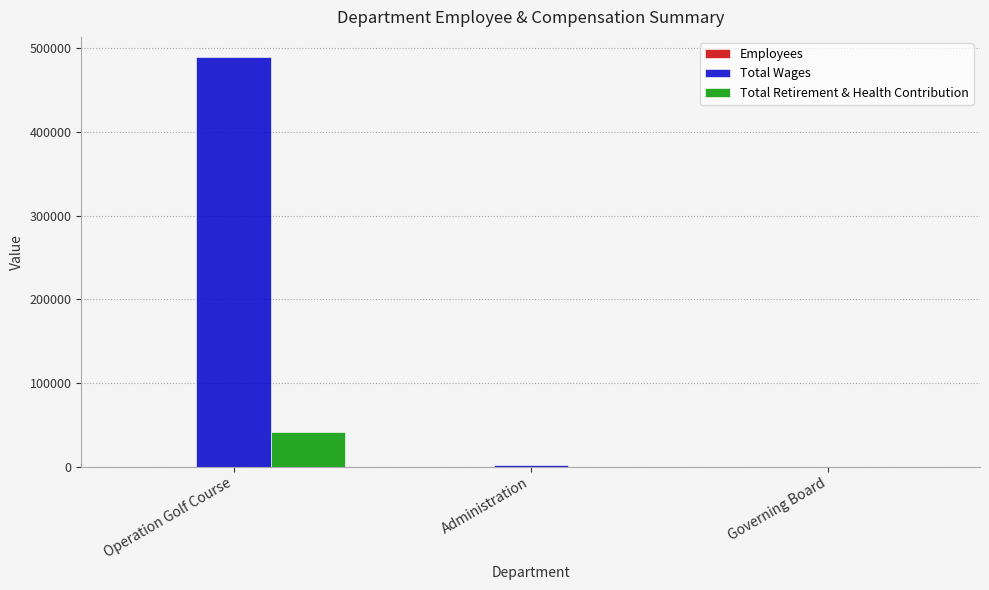

Where is Total Wages nearest to the value 244501?

Administration